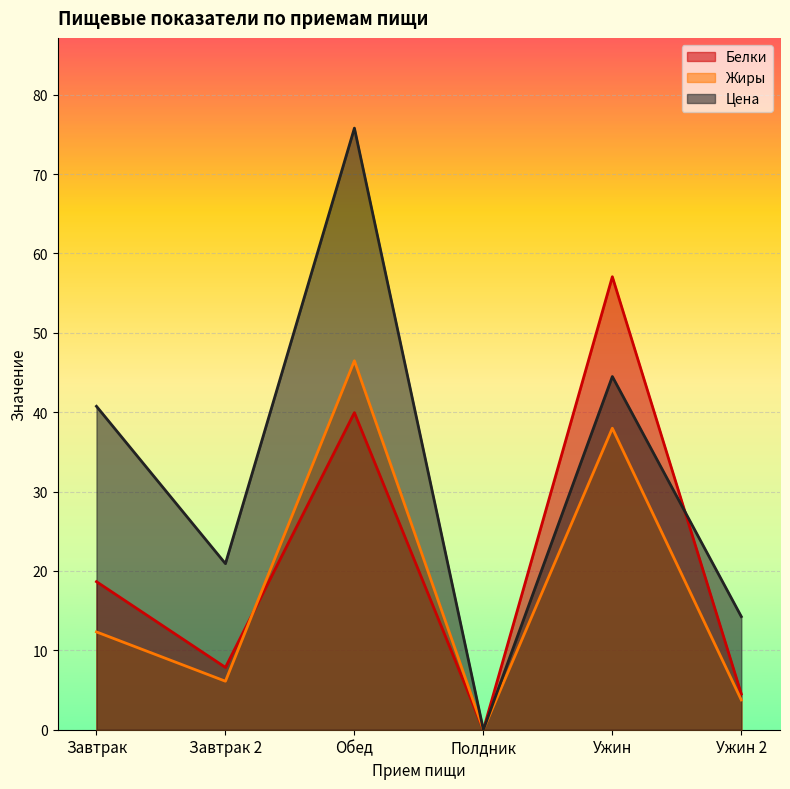

How many series are shown in this chart?

3